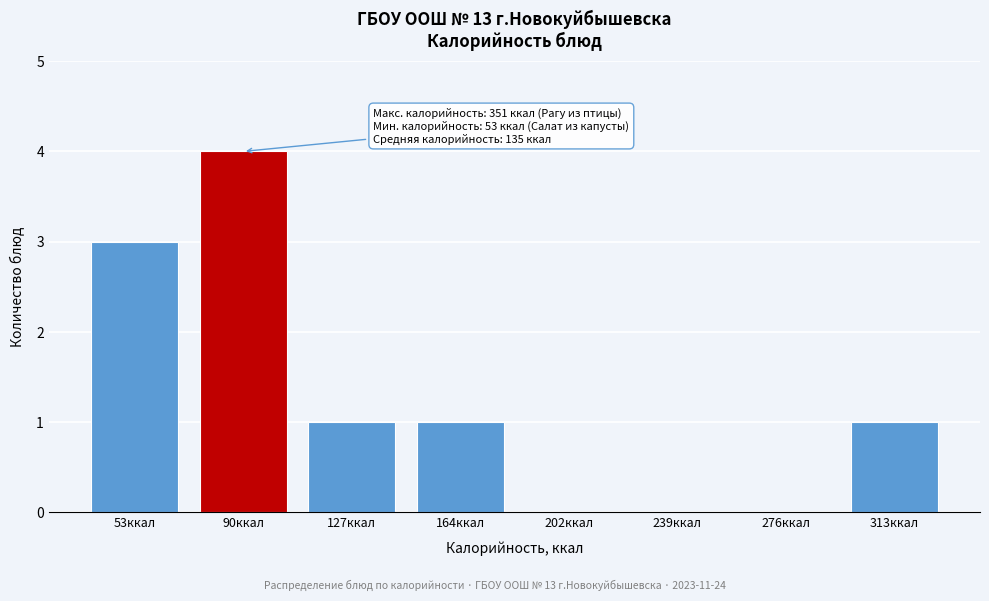

Reading left to right, transcribe all the data shown in this chart.

53ккал=3	90ккал=4	127ккал=1	164ккал=1	202ккал=0	239ккал=0	276ккал=0	313ккал=1